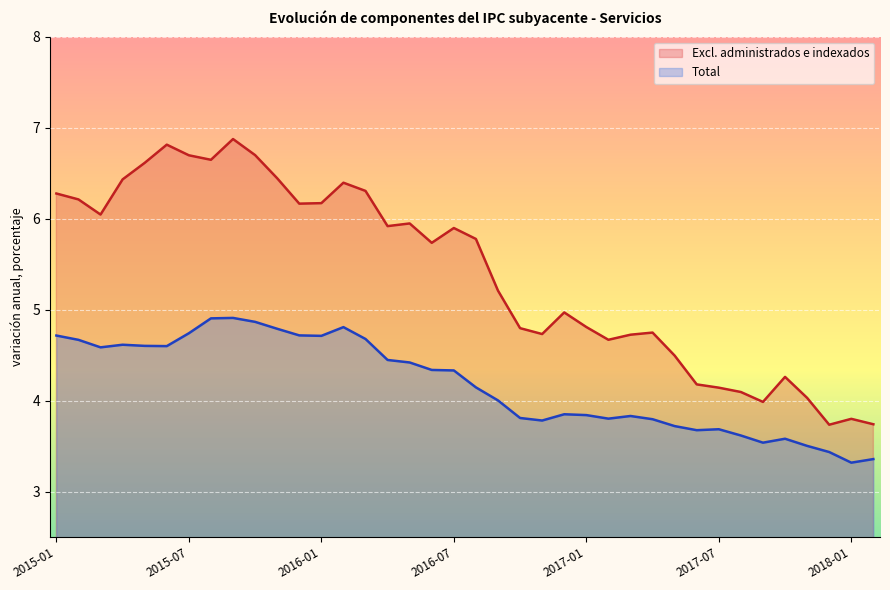

What is the total value across all series at 2017-12?

7.2